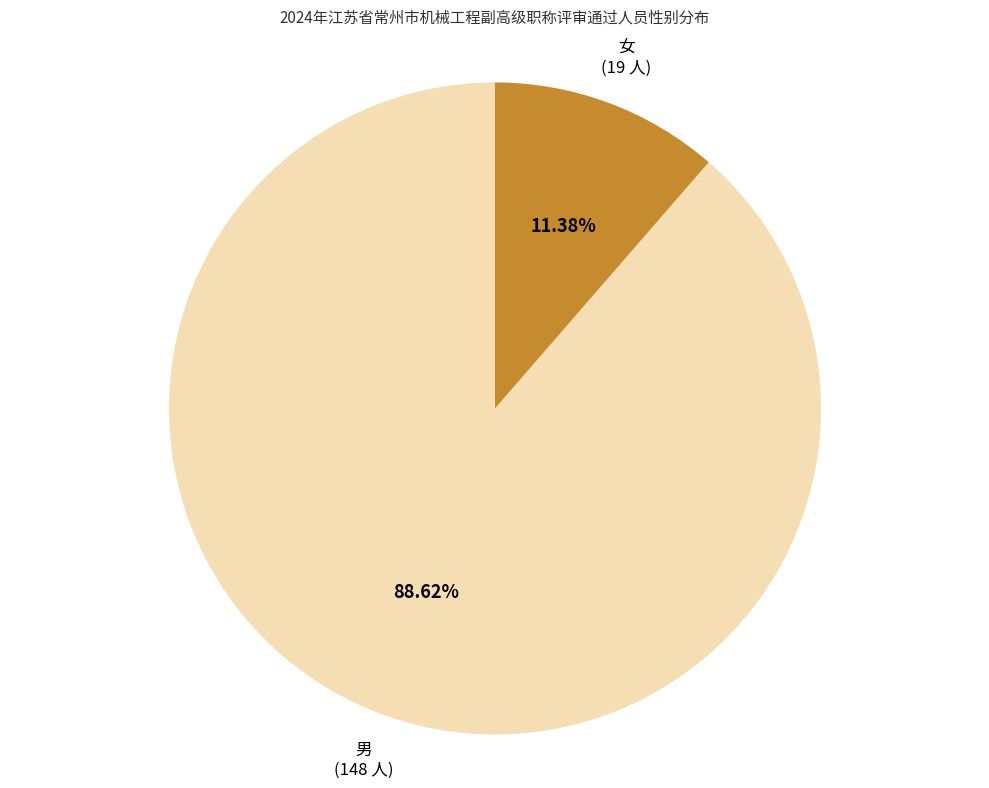

To the nearest percent, what is the difference between the largest and smallest slice percentages?

77%